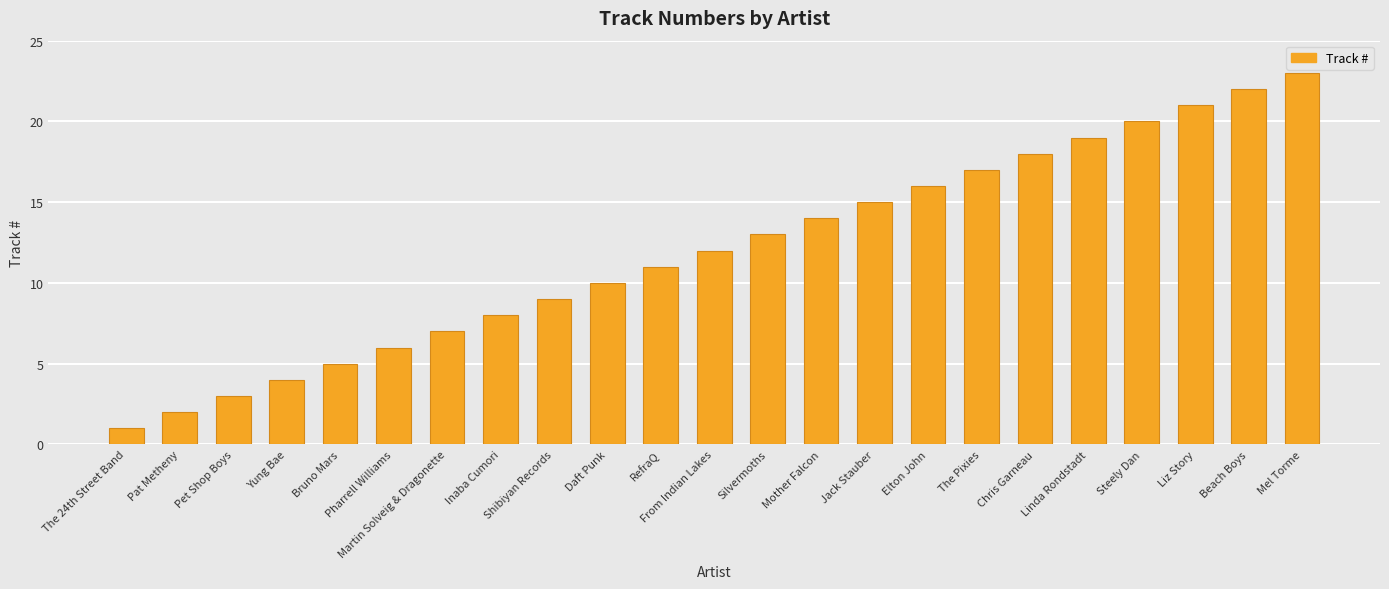

How many distinct data groups are displayed?

1